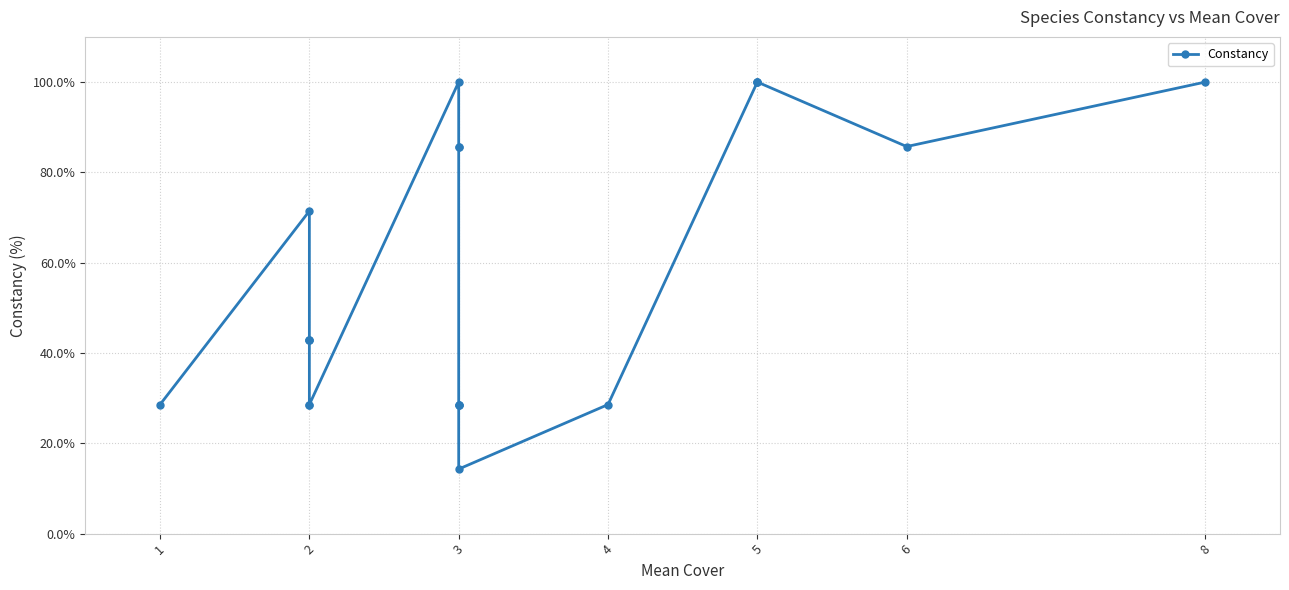

Where is the data nearest to the value 57?

2